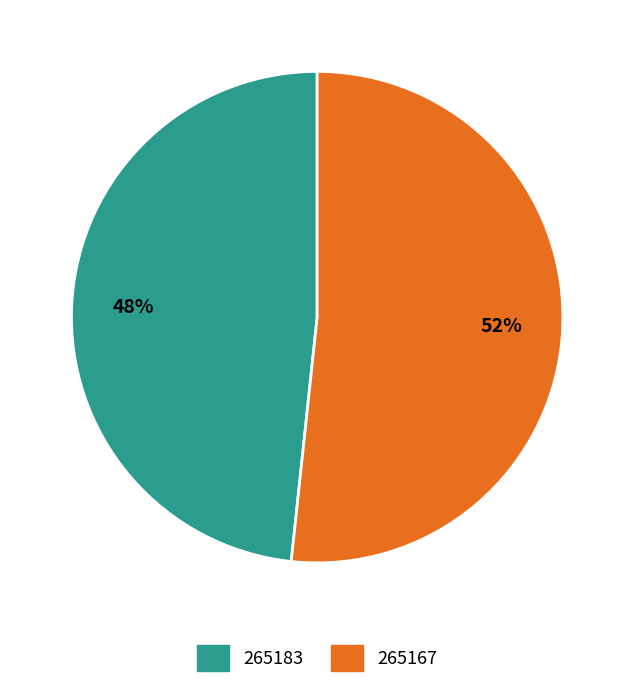

Is there any slice that represents more than half of the pie?

Yes